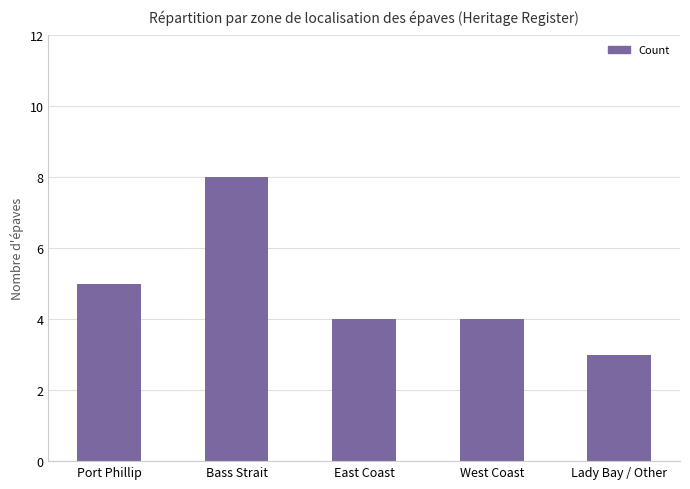

Approximately how many times larger is the value at Bass Strait compared to Lady Bay / Other?

2.7